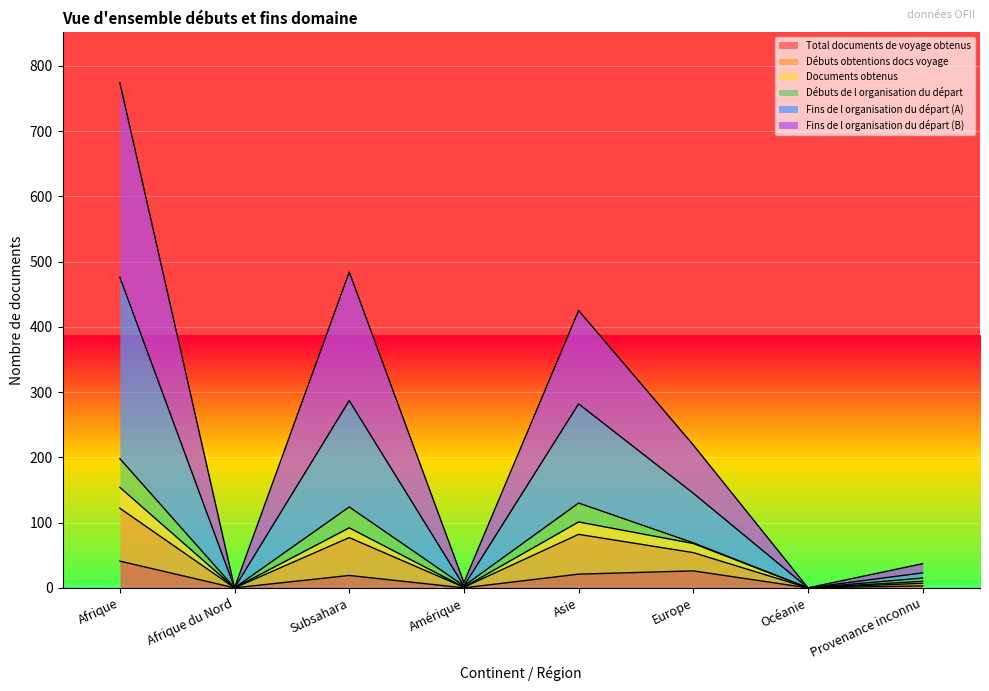

At how many categories does at least one series exceed 585?

1